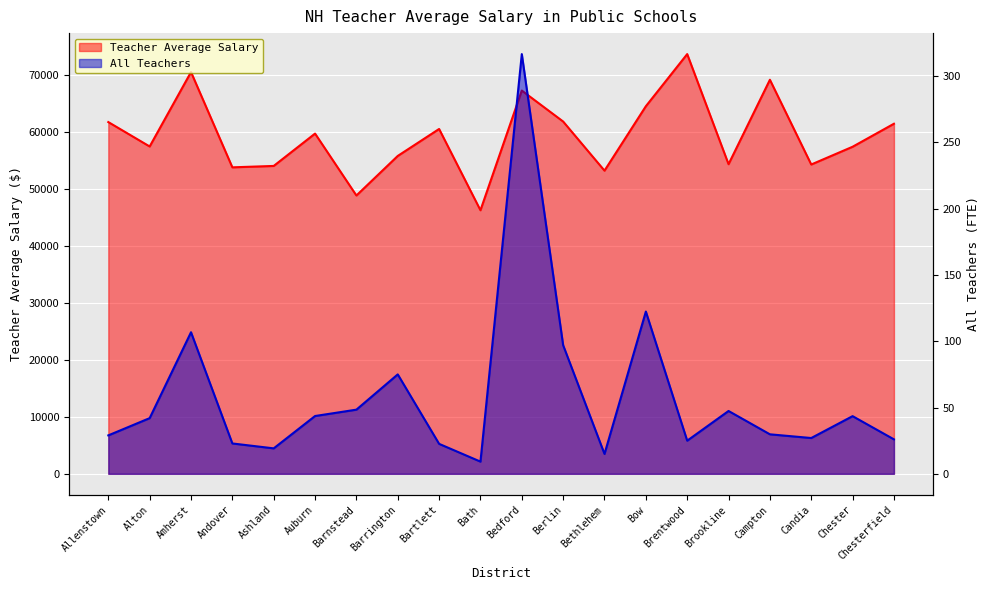

Which category has the highest value across all series?

Brentwood